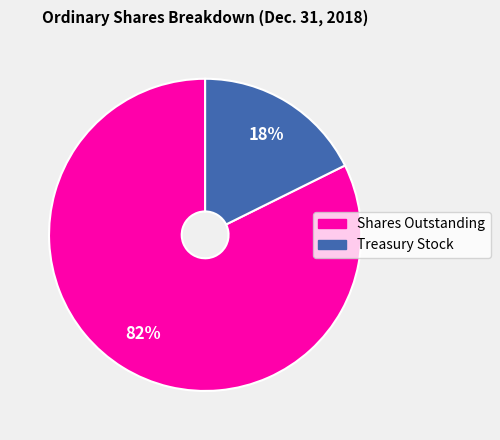

To the nearest percent, what portion does Shares Outstanding represent?

82%